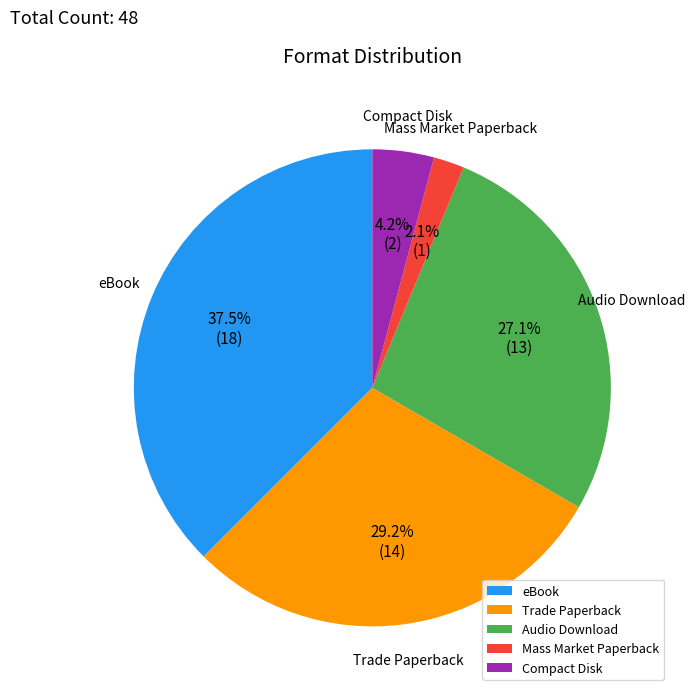

Which category has the biggest portion of the pie?

eBook